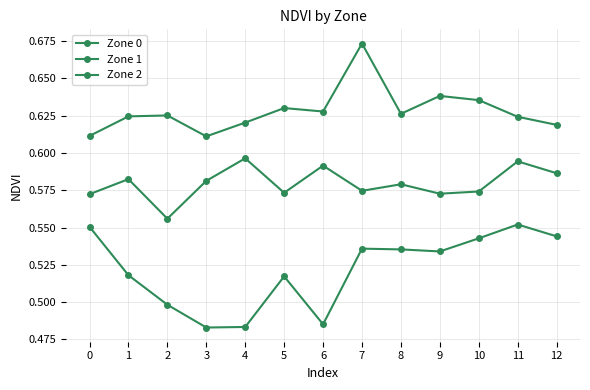

In Zone 1, how many points are higher than both neighbors (excluding endpoints)?

5